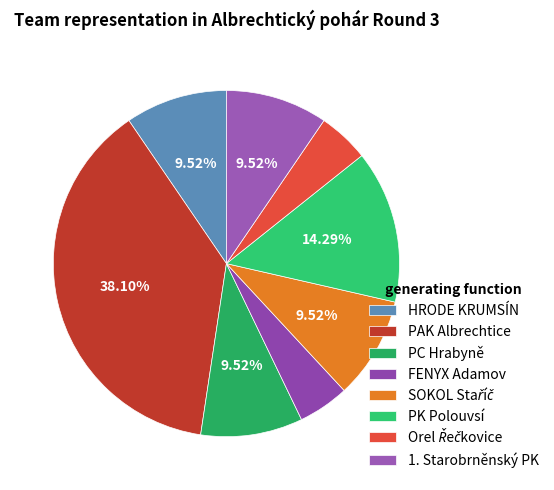

What percentage do HRODE KRUMSÍN and PC Hrabyně together represent?

19.0%